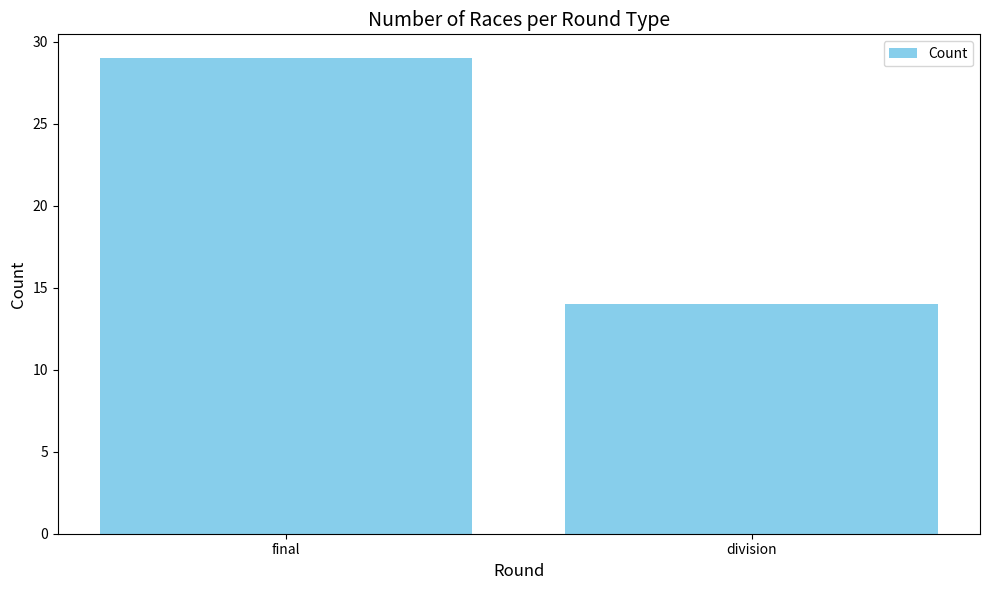

Rank the categories by value from highest to lowest.

final, division